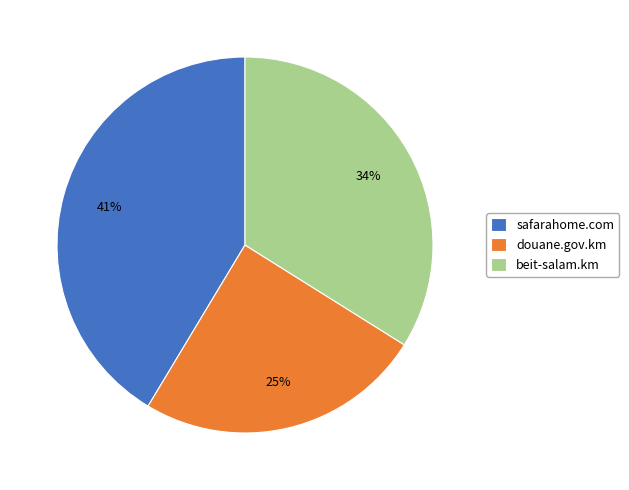

Combined, do beit-salam.km and safarahome.com account for over 50%?

Yes